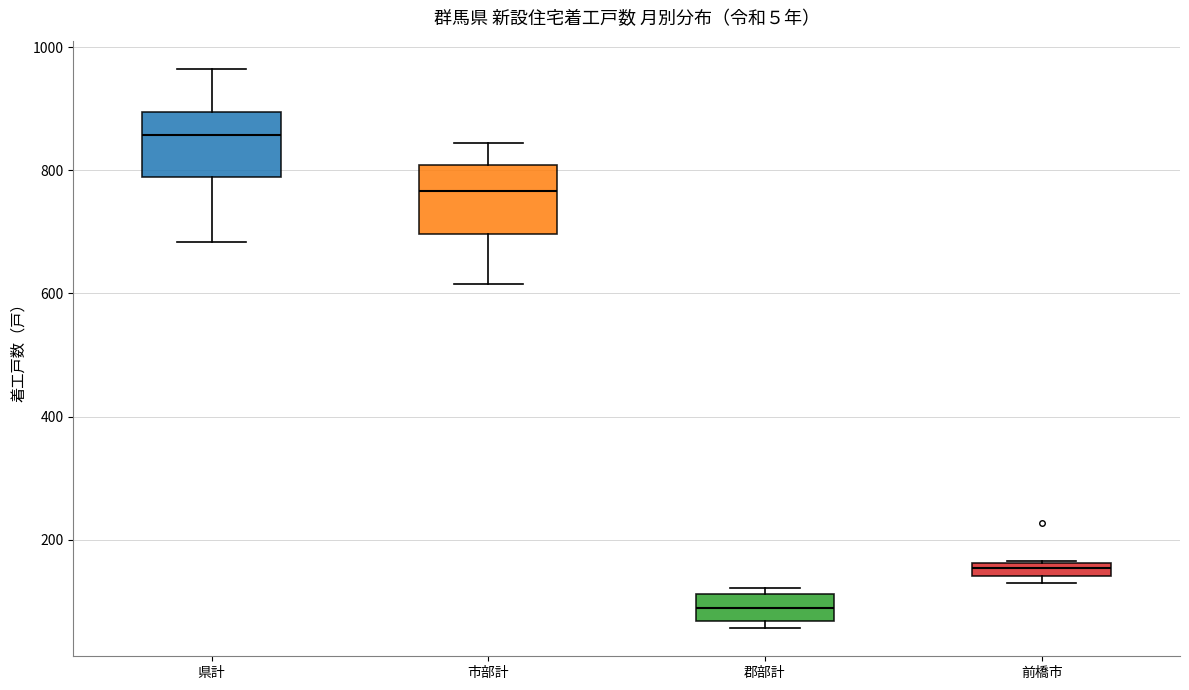

Where does the median line of the box for 郡部計 sit on the y-axis? The values are not printed on the chart, so give them approximately, as read against the axis.

80